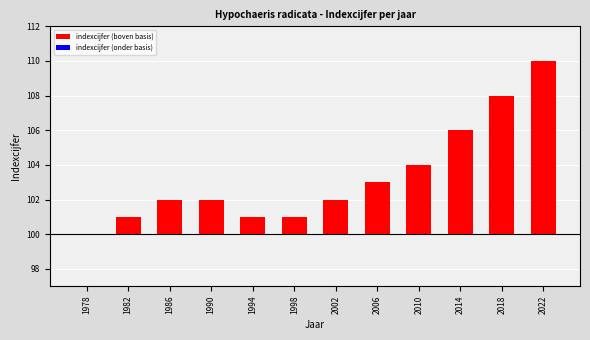

Does the chart contain any negative values?

No